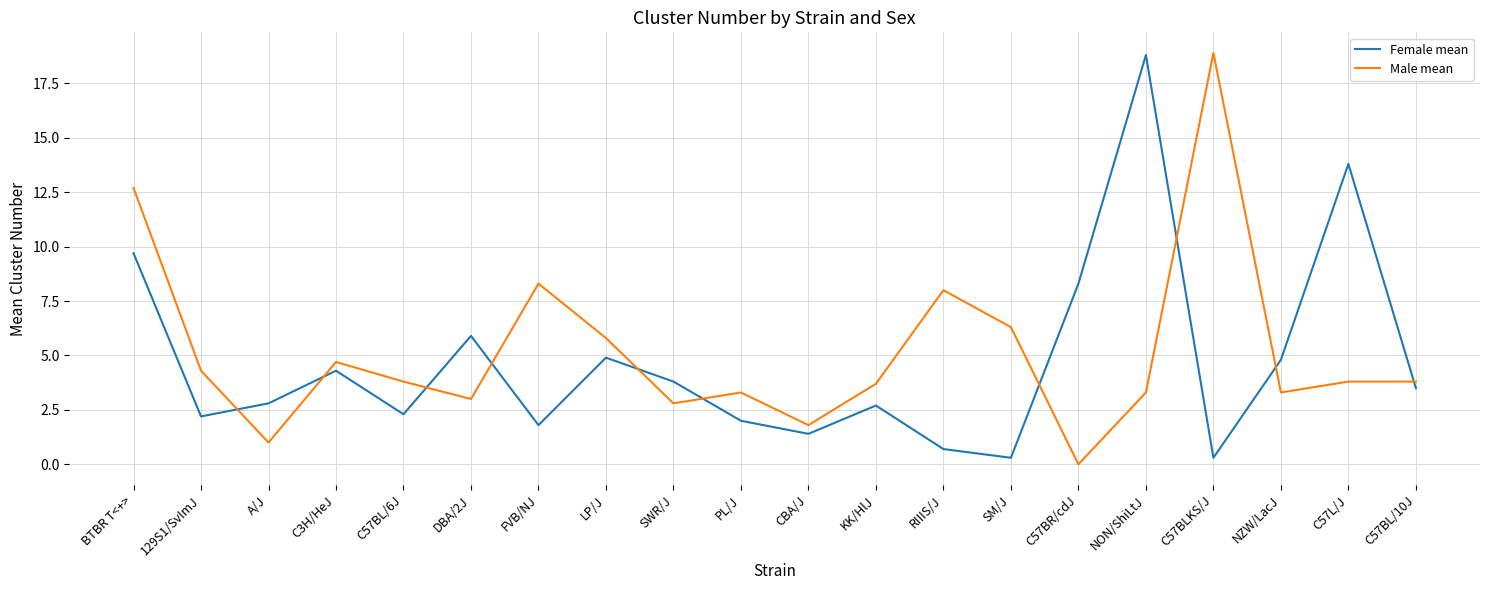

Between which two adjacent categories do Female mean and Male mean first intersect?

129S1/SvImJ and A/J